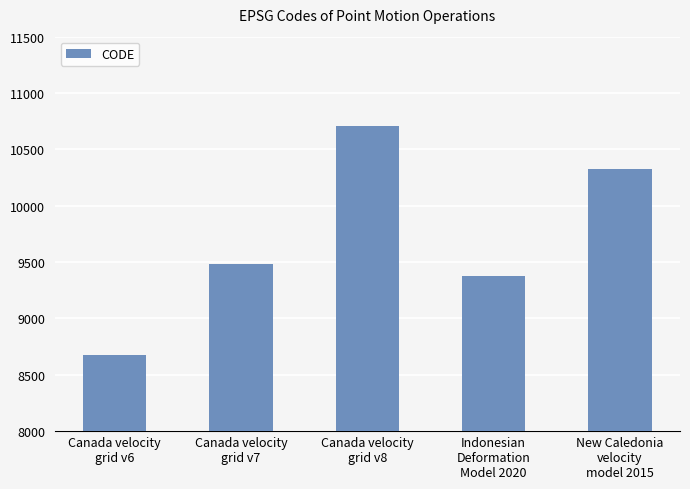

What is the value of the 4th bar from the left?

9375